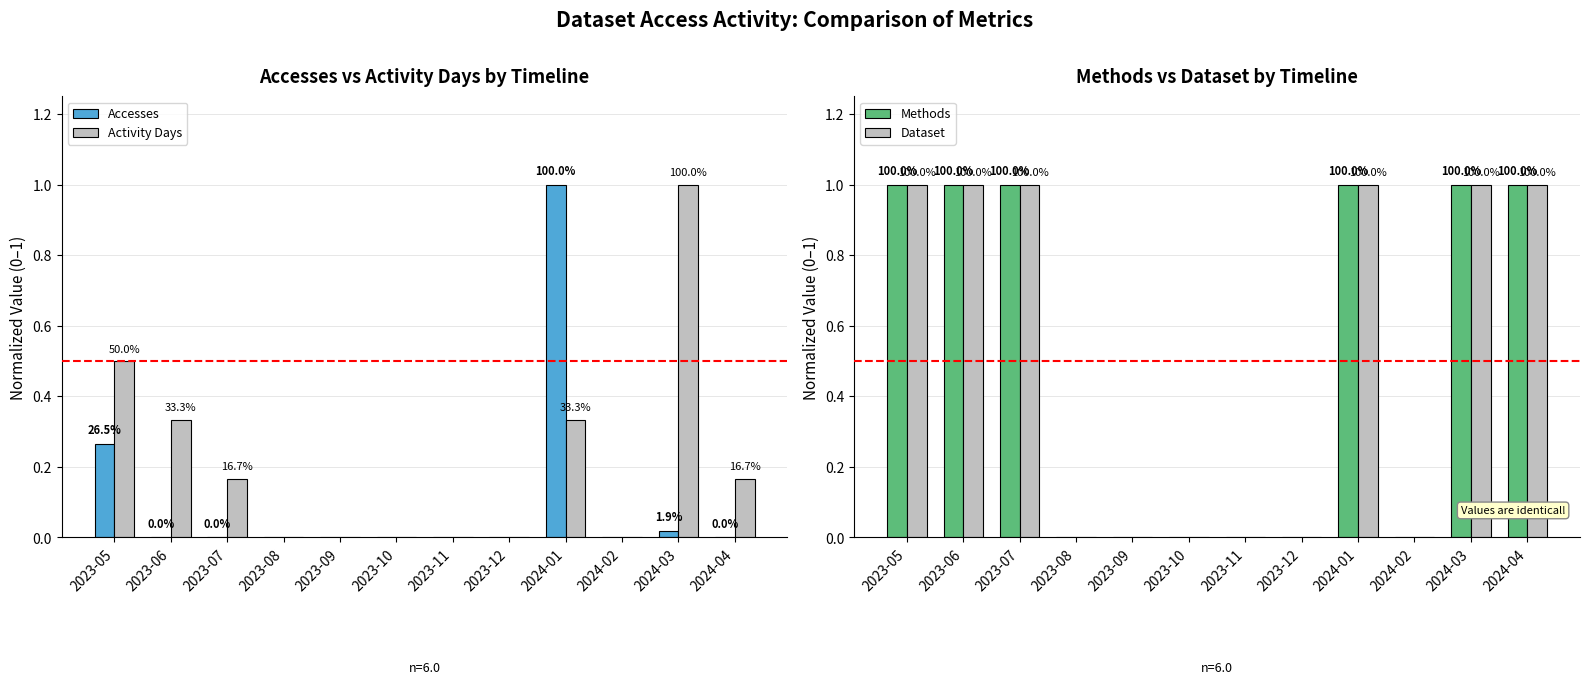

What is the value of the Methods bar at the 2nd from the left?

1.0